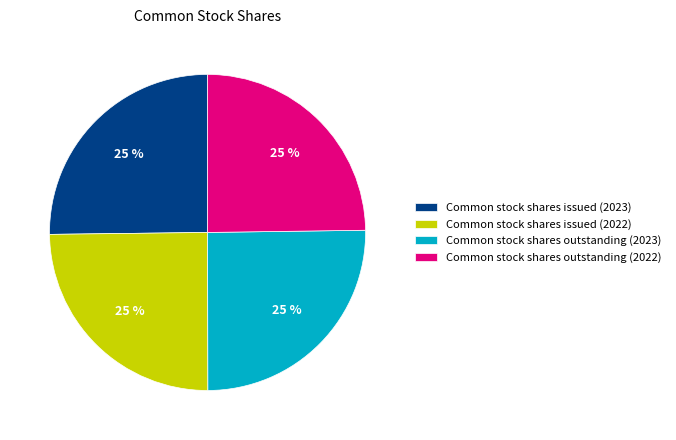

True or false: Common stock shares issued (2022) accounts for 25% of the total.

True